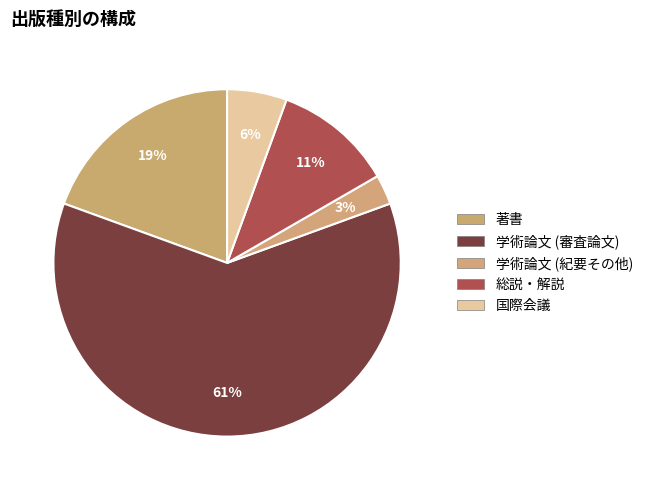

The 総説・解説 slice represents 11% of the pie. True or false?

True